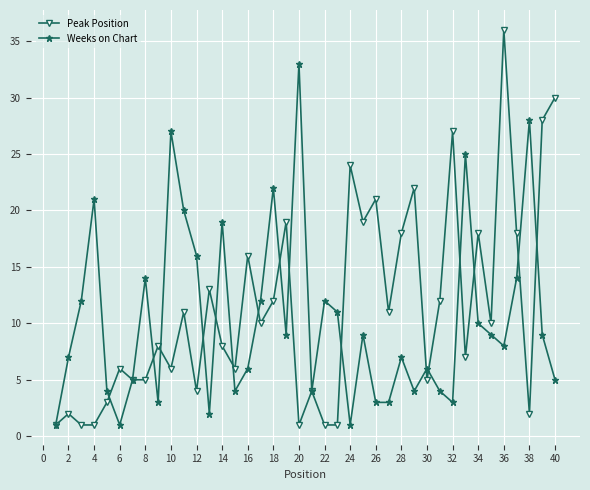

How many series are shown in this chart?

2